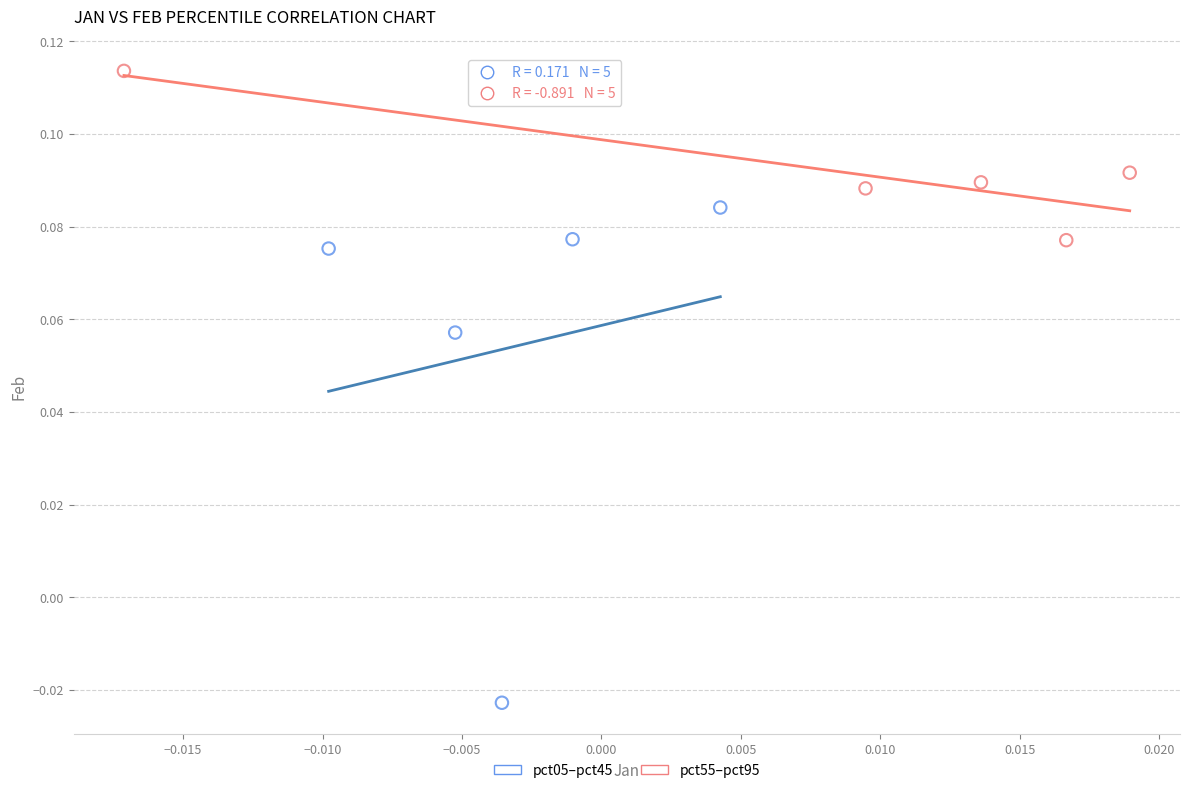

Which series contains the highest Y value?

pct55–pct95